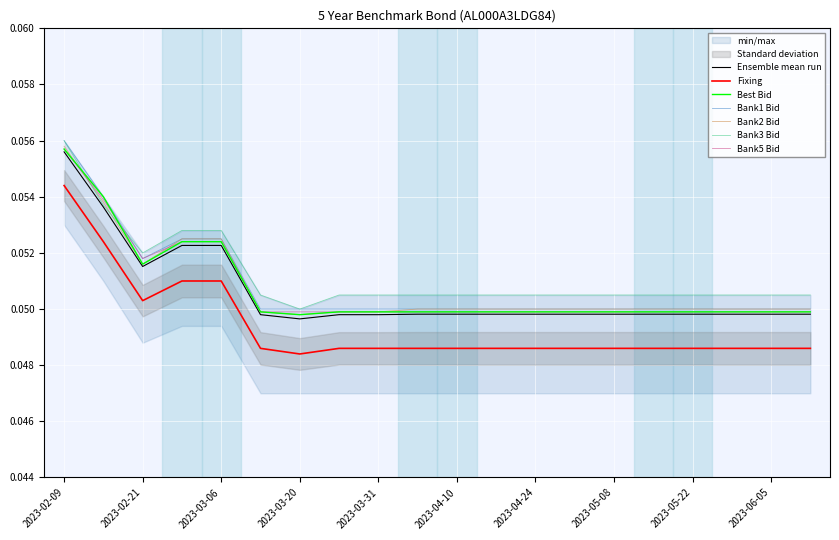

Between 2023-06-12 and 2023-05-22, which is larger?

2023-06-12